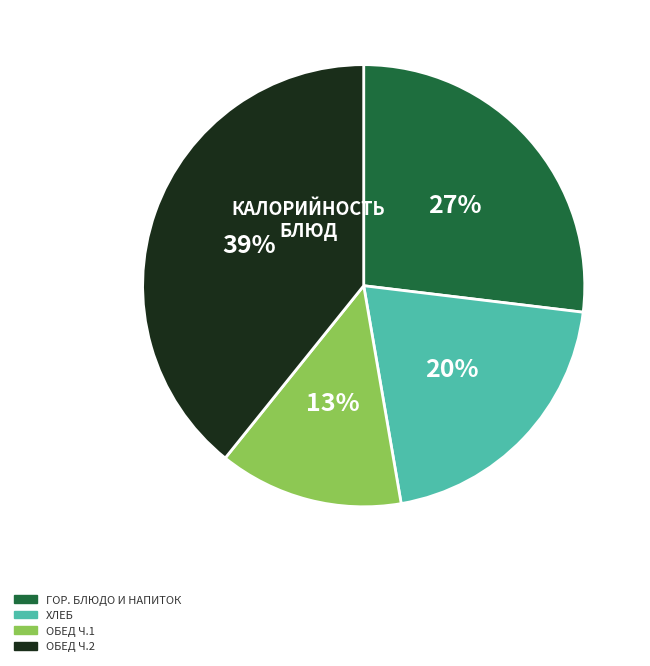

How many slices are in this pie chart?

4